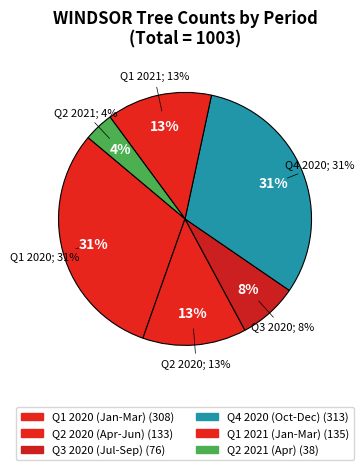

Does any single category account for the majority?

No